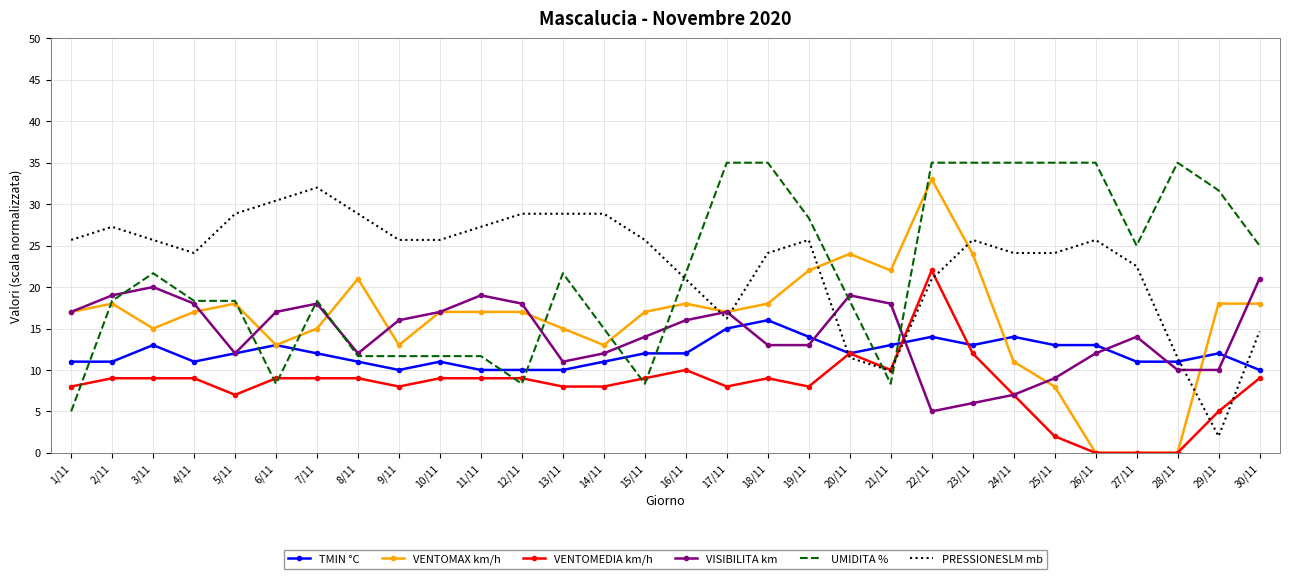

What is the difference between the highest and lowest values at 13/11?

20.8